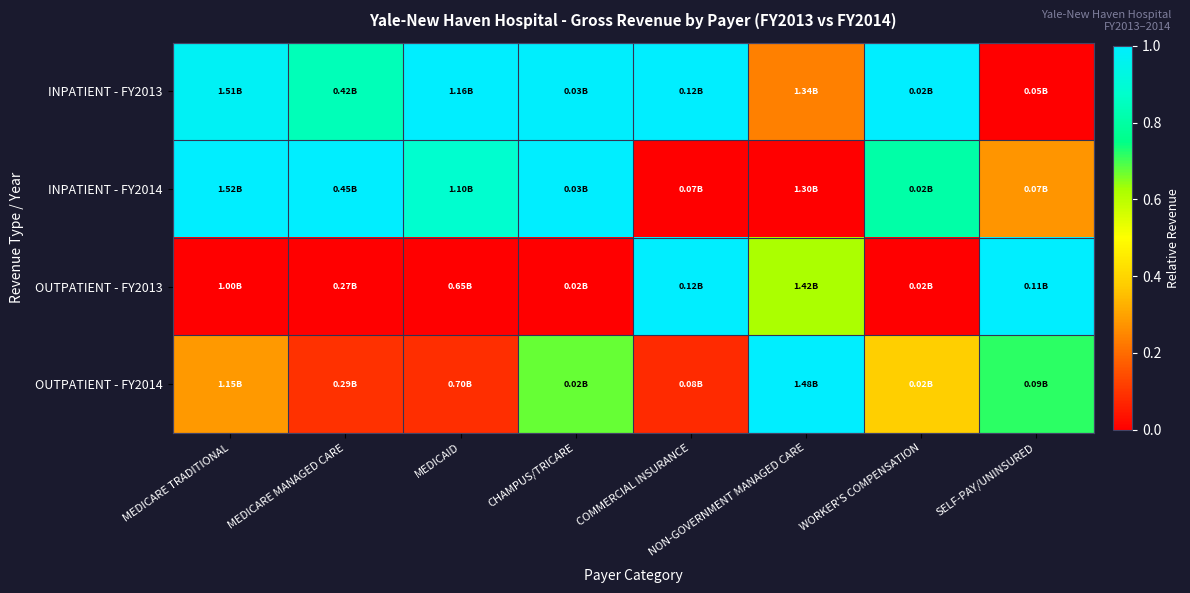

At how many categories does at least one series exceed 0?

8